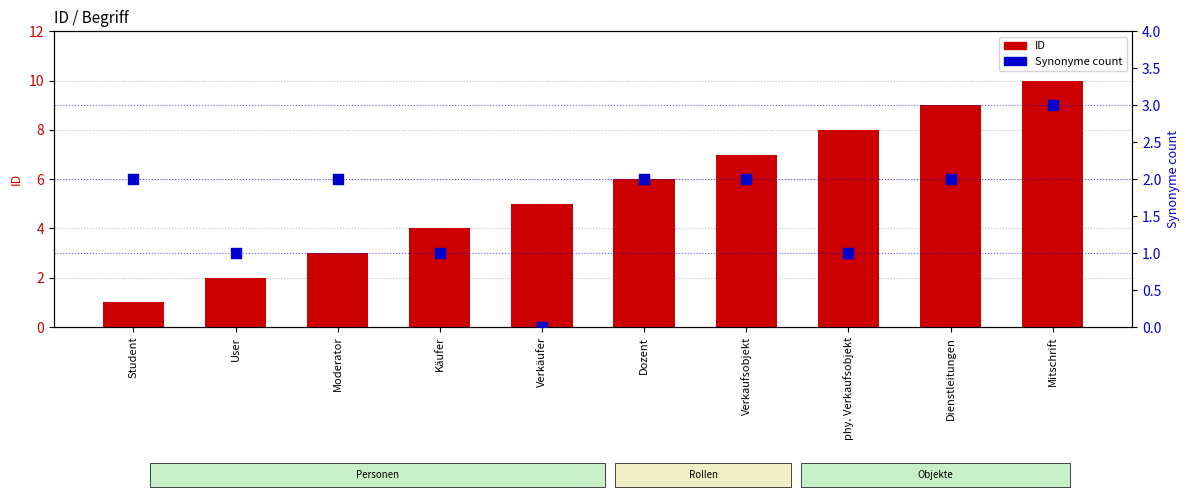

At which category is the sum across all series the highest?

Mitschrift